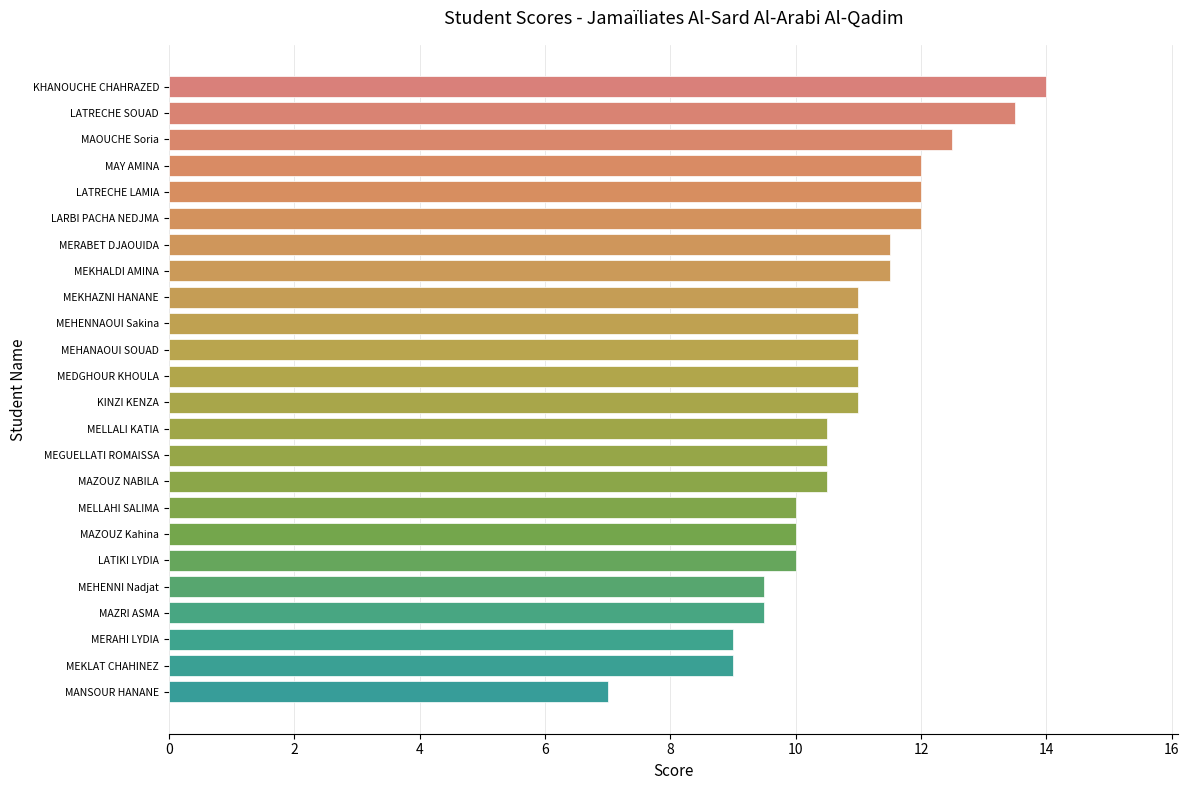

What is the sum of all values?

259.5